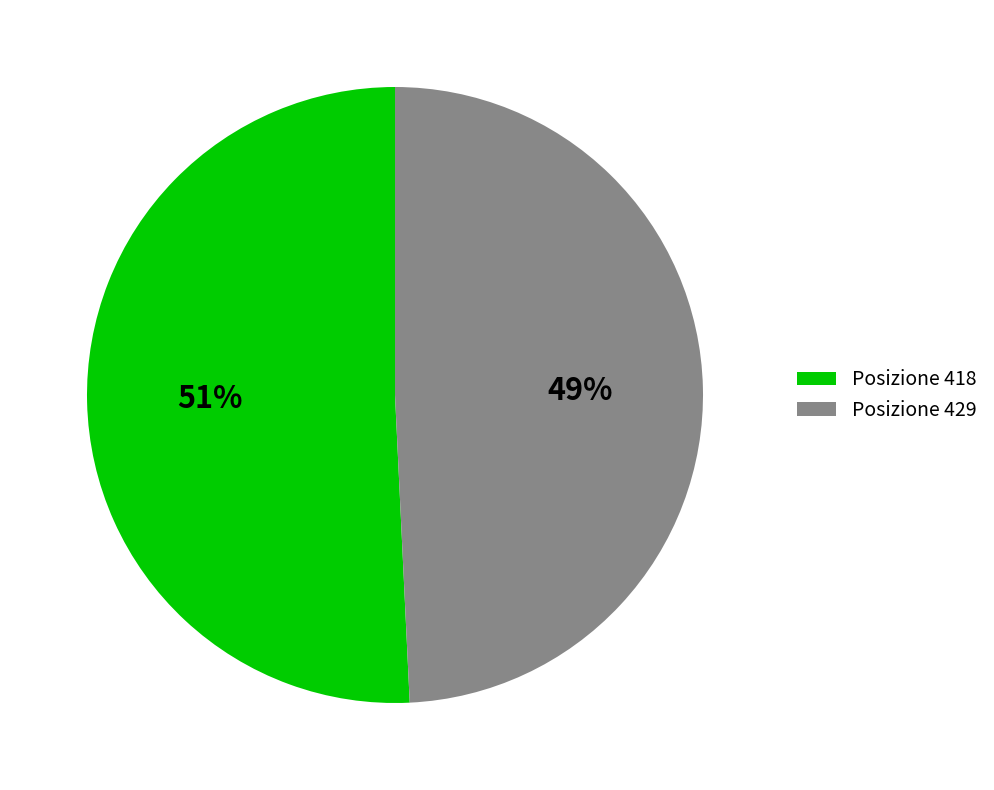

True or false: Posizione 429 accounts for 49% of the total.

True